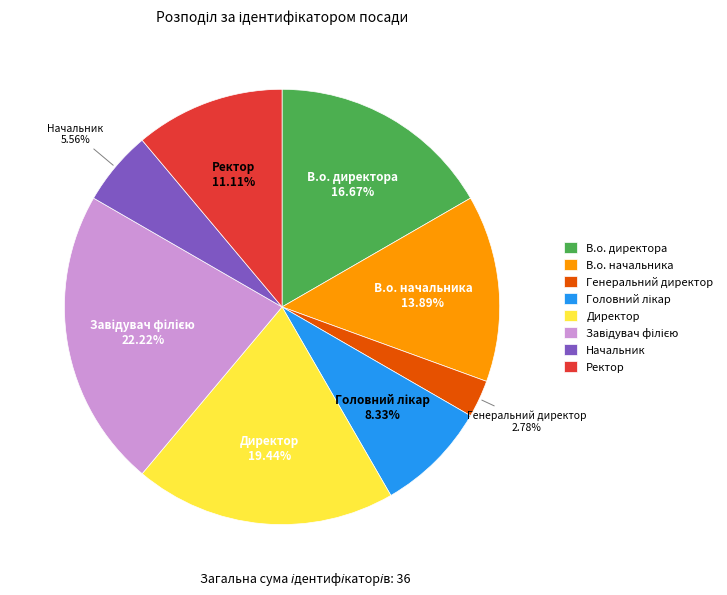

What is the smallest slice in the pie chart?

Генеральний директор